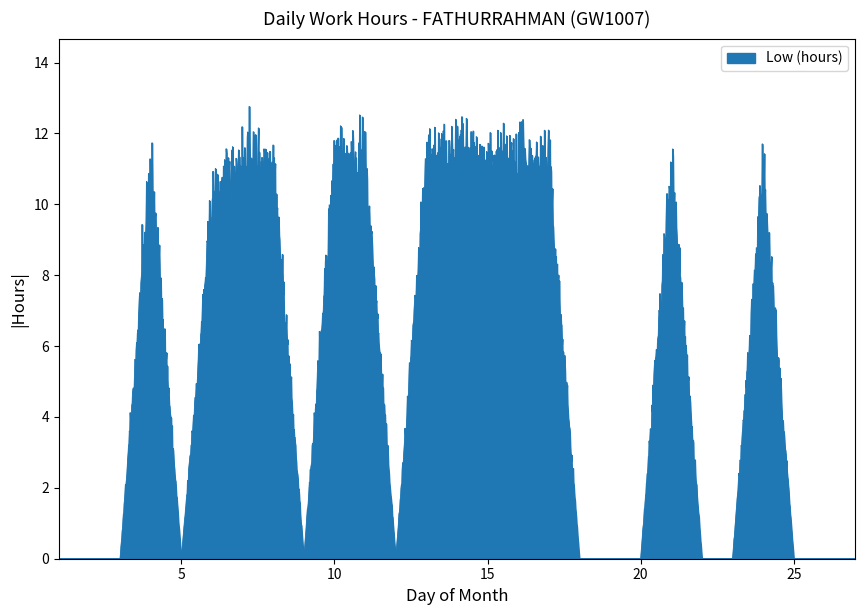

Does the chart have visible grid lines?

No